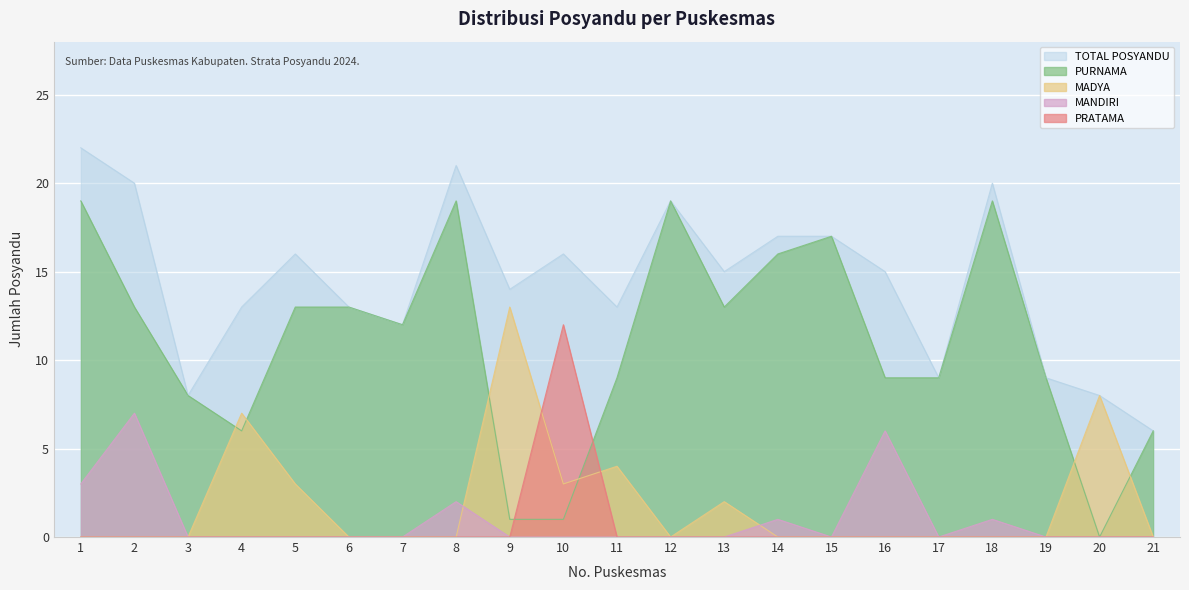

Which series has the largest range (max minus min)?

PURNAMA